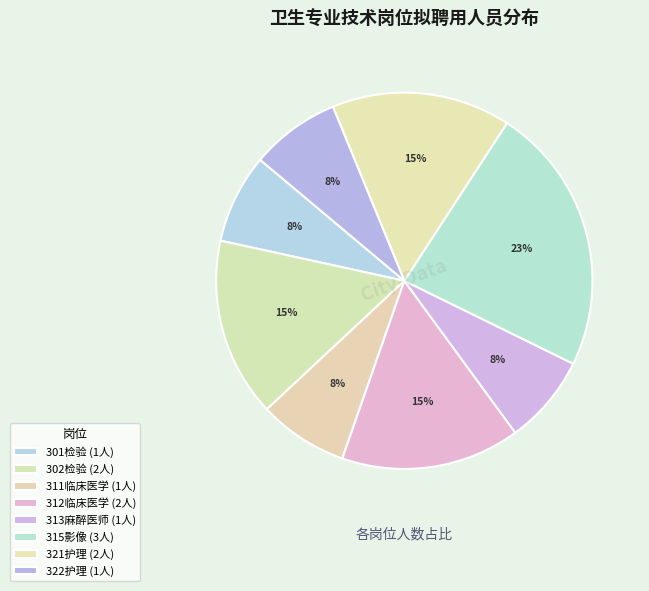

How many slices are in this pie chart?

8